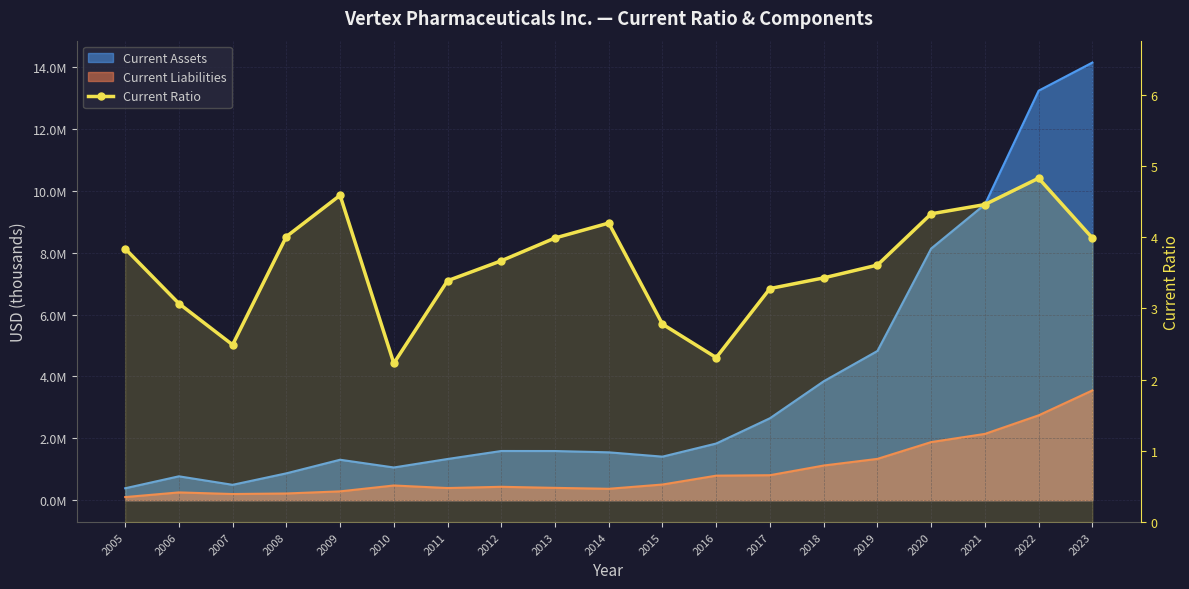

Reading left to right, list all the values displayed in this chart.

3.8	3.1	2.5	4.0	4.6	2.2	3.4	3.7	4.0	4.2	2.8	2.3	3.3	3.4	3.6	4.3	4.5	4.8	4.0